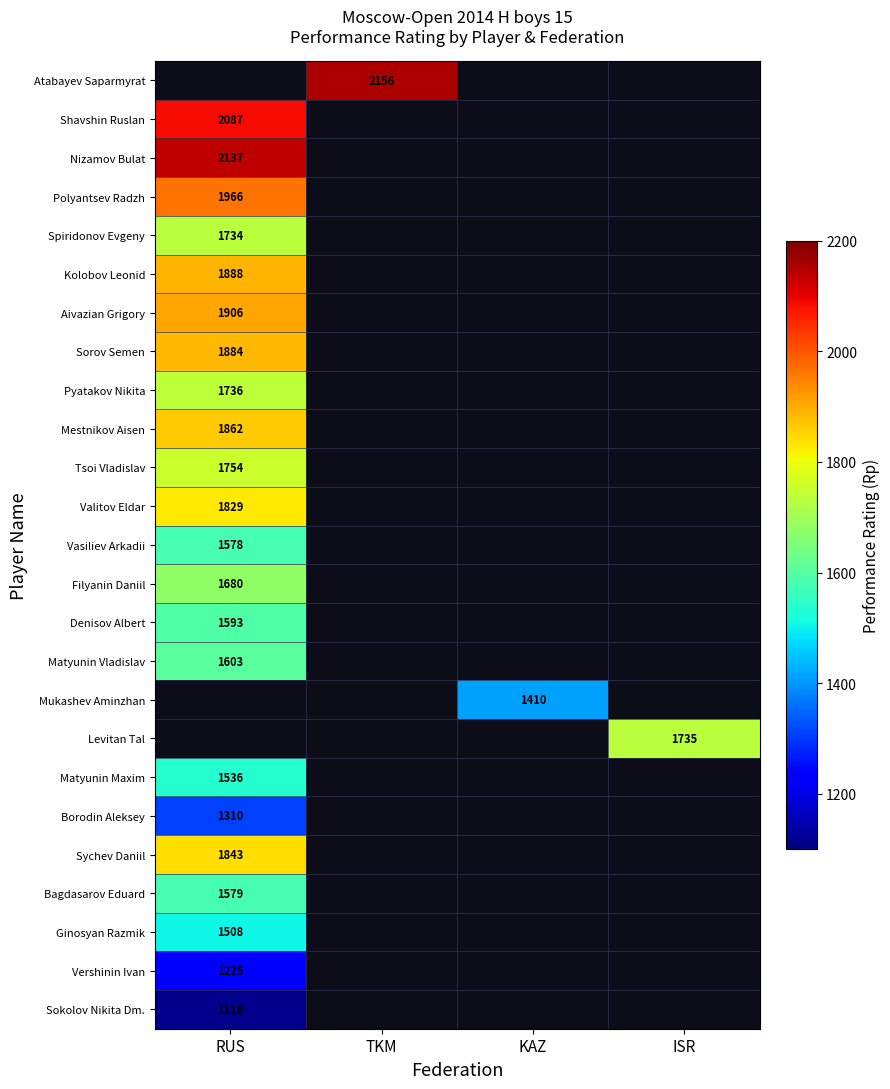

True or false: Pyatakov Nikita has a value of 2687 at RUS.

False